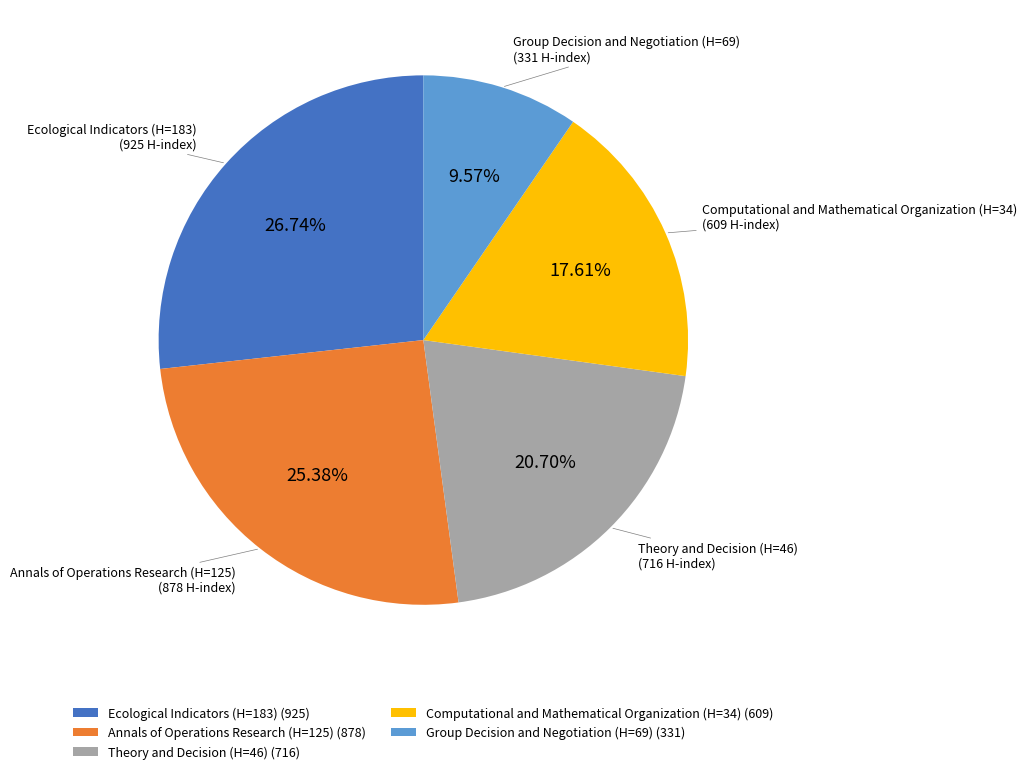

What portion of the pie excludes Annals of Operations Research (H=125)?

74.6%